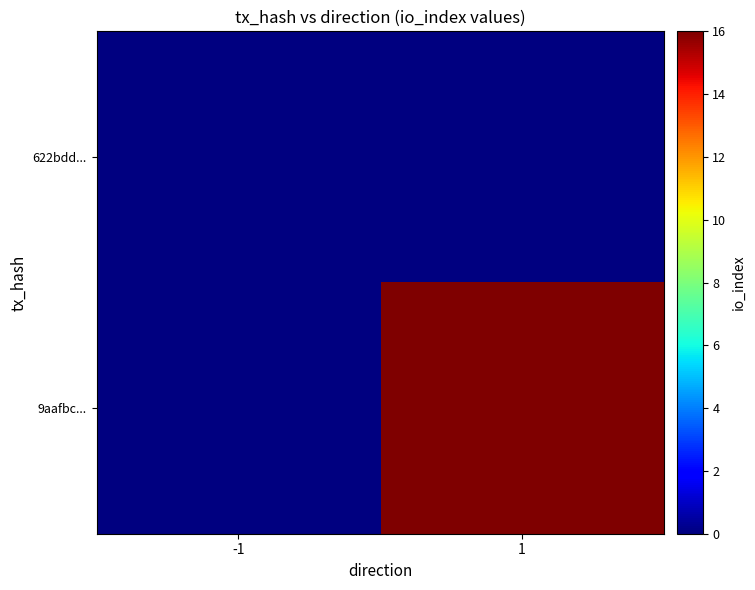

What is the maximum value shown in the chart?

16